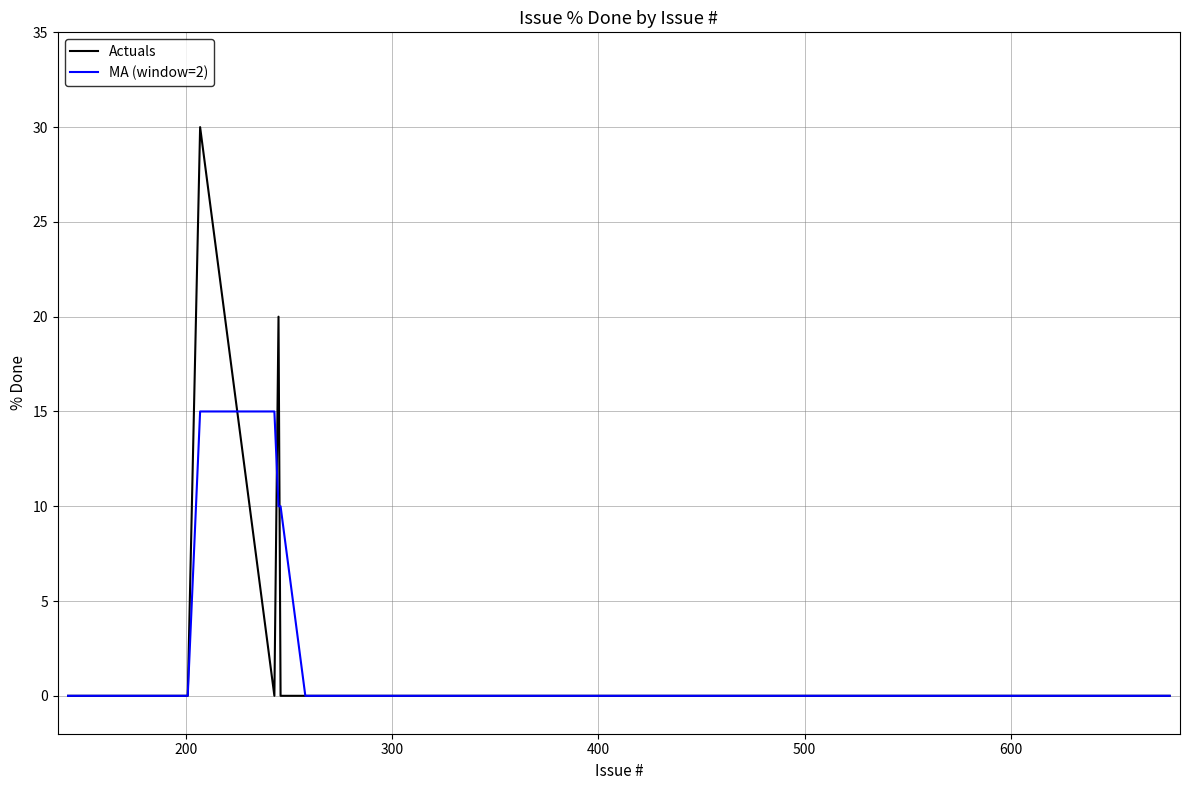

Which series has the widest spread of values?

Actuals